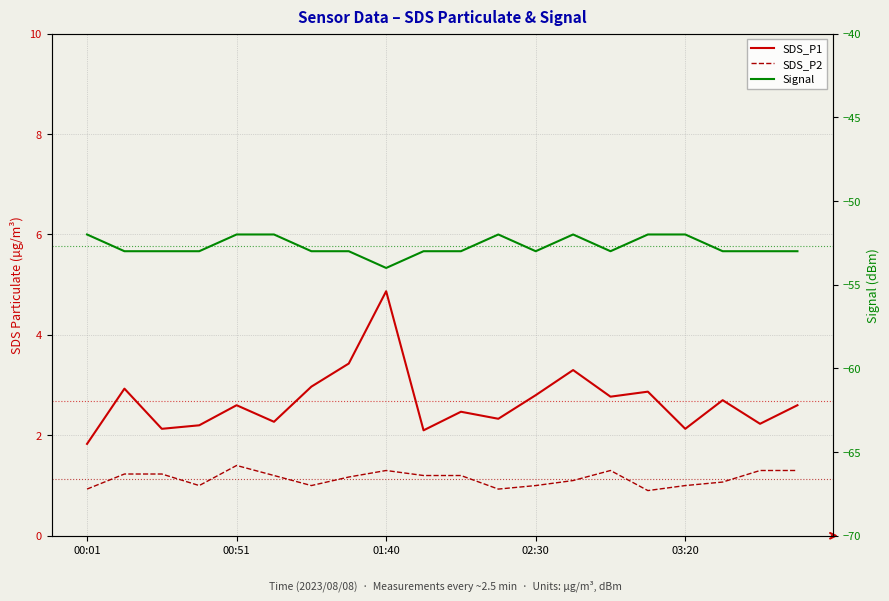

Reading left to right, extract all data points from this chart.

SDS_P1: 1.8	2.9	2.1	2.2	2.6	2.3	3.0	3.4	4.9	2.1	2.5	2.3	2.8	3.3	2.8	2.9	2.1	2.7	2.2	2.6
SDS_P2: 0.9	1.2	1.2	1.0	1.4	1.2	1.0	1.2	1.3	1.2	1.2	0.9	1.0	1.1	1.3	0.9	1.0	1.1	1.3	1.3
Signal: -52.0	-53.0	-53.0	-53.0	-52.0	-52.0	-53.0	-53.0	-54.0	-53.0	-53.0	-52.0	-53.0	-52.0	-53.0	-52.0	-52.0	-53.0	-53.0	-53.0